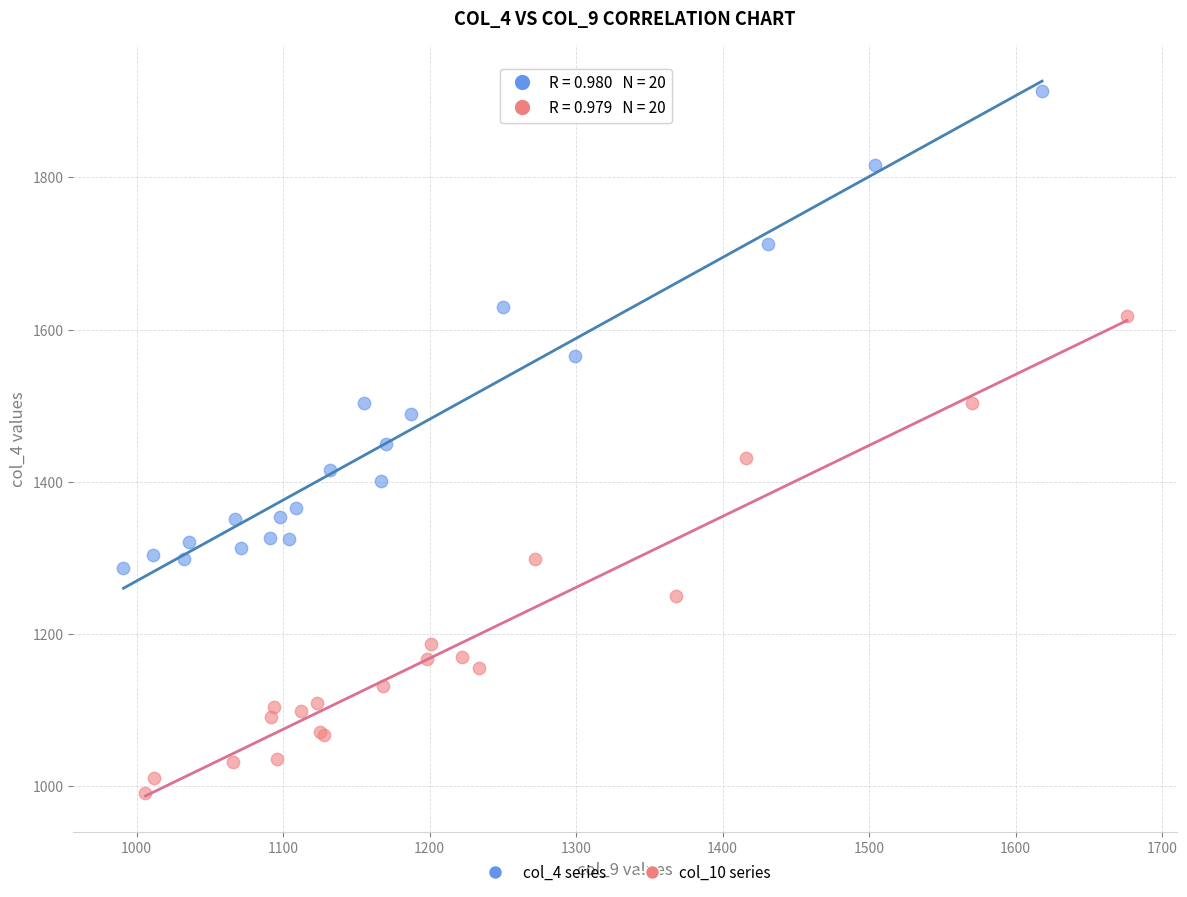

Which series reaches the maximum Y coordinate?

col_4 series